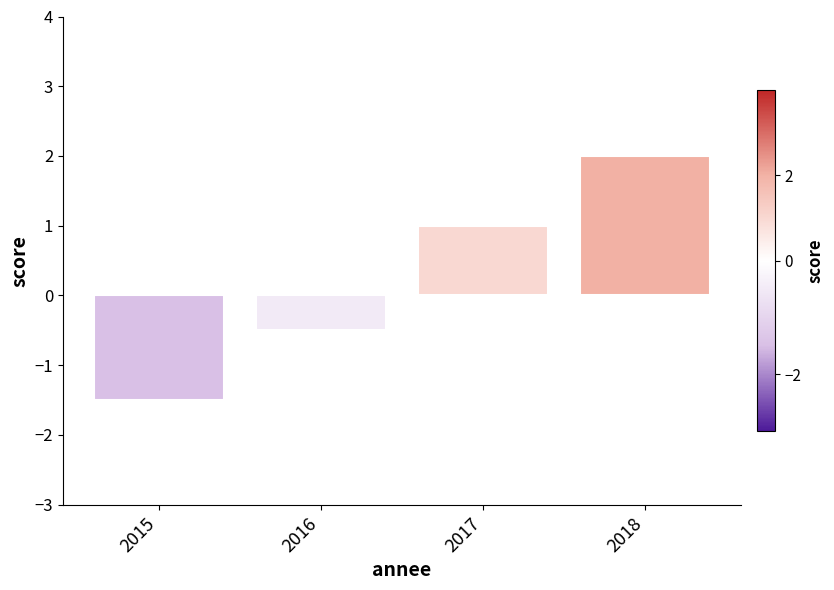

Reading left to right, transcribe all the data shown in this chart.

-1.5	-0.5	1.0	2.0